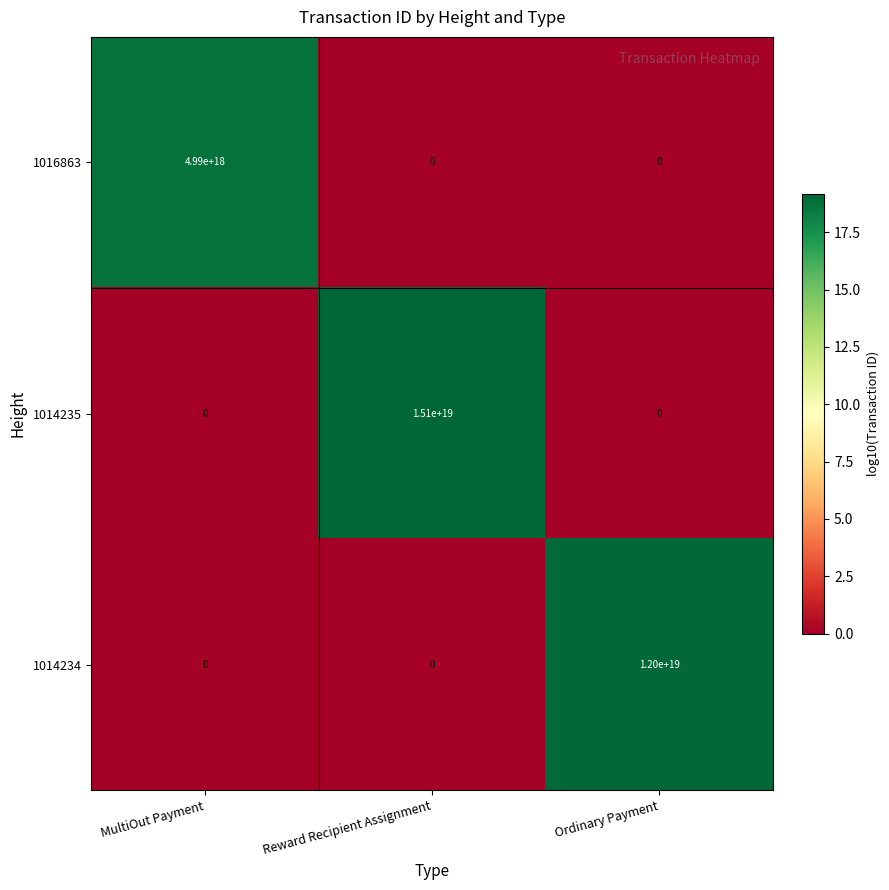

Rank the series by their maximum value, from highest to lowest.

1014235, 1014234, 1016863